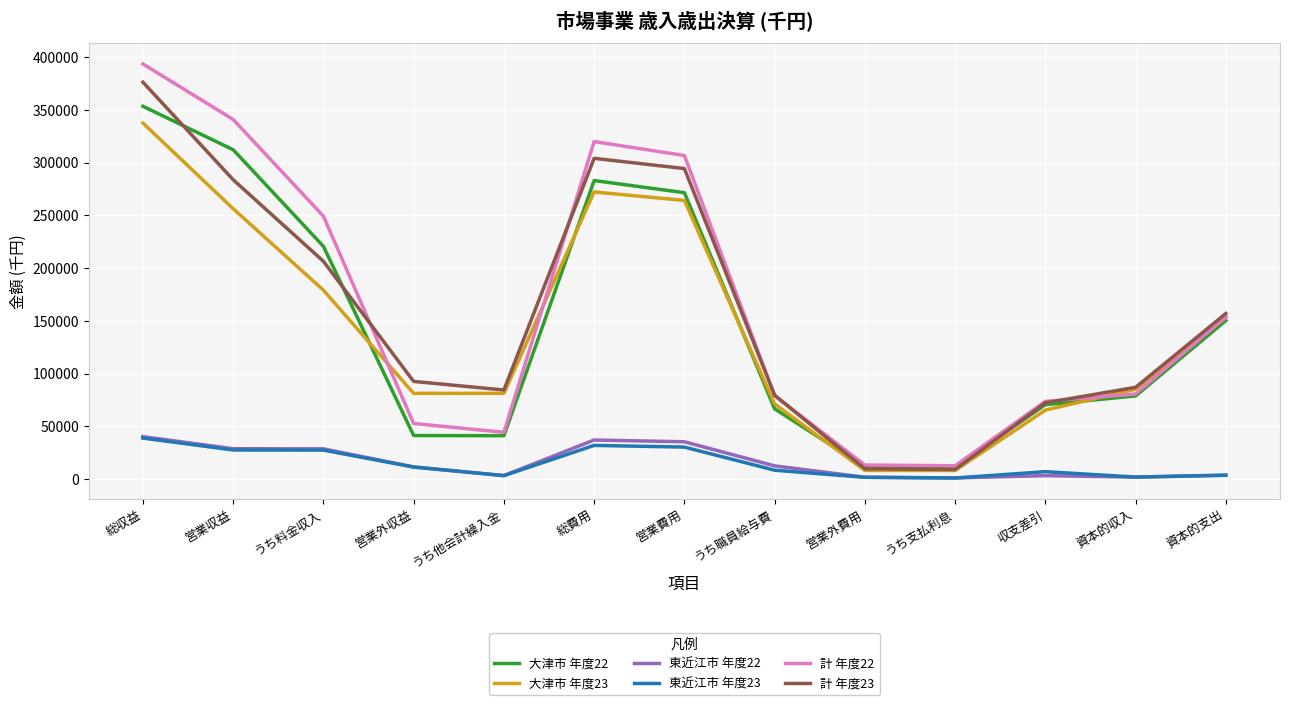

True or false: 計 年度23 has a value of 18500 at うち他会計繰入金.

False